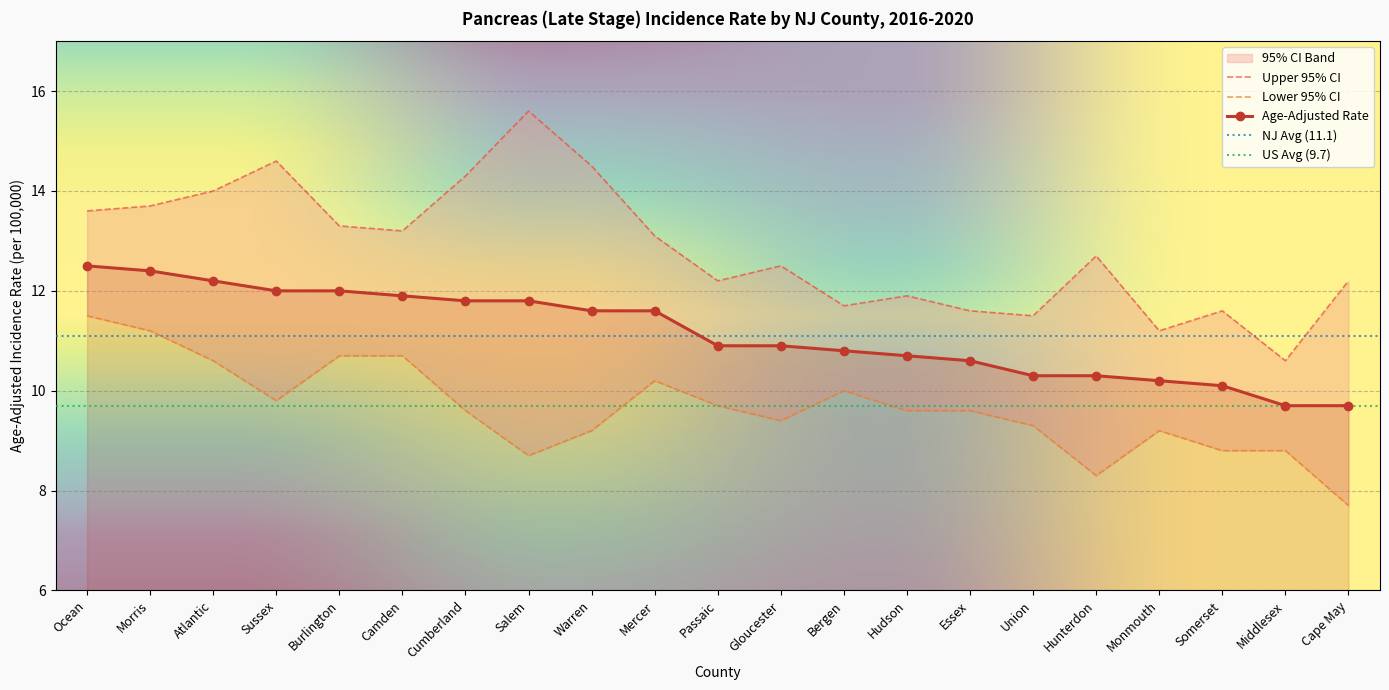

In Lower 95% CI, how many points are higher than both neighbors (excluding endpoints)?

3